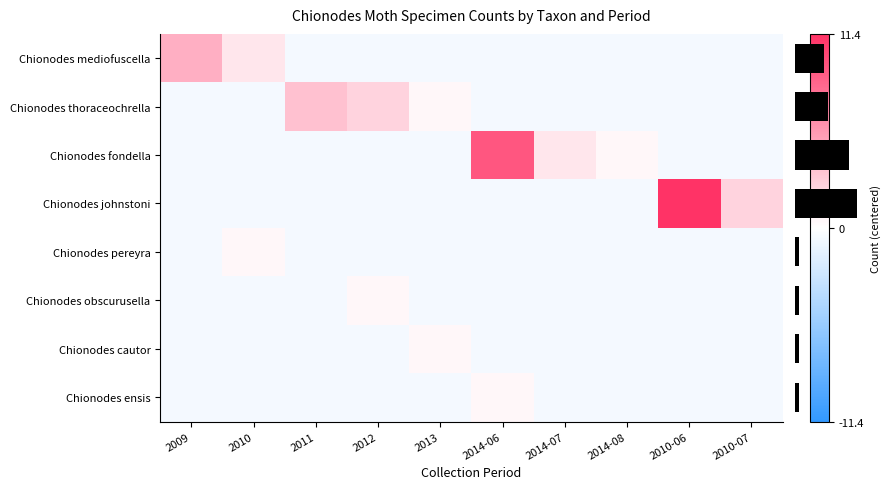

The Chionodes fondella series shows -0.9 at 2010-06. True or false?

False